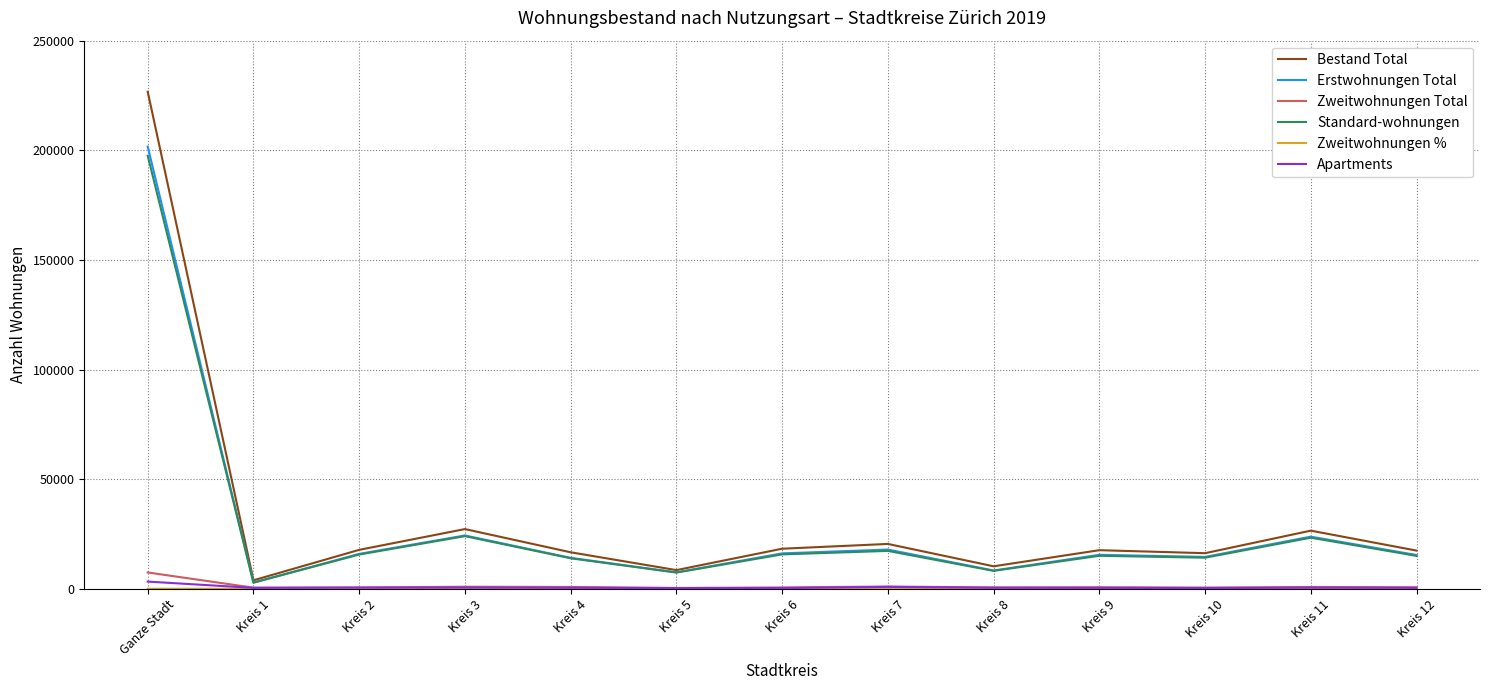

Which series has the widest spread of values?

Bestand Total